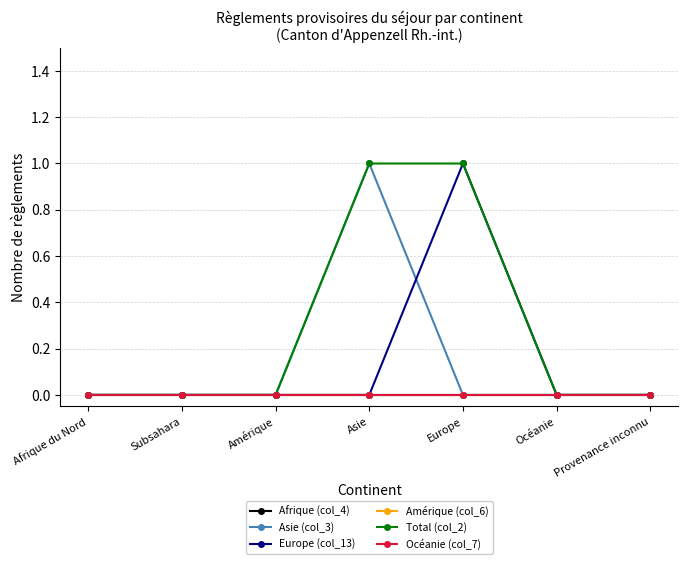

Does the chart have visible grid lines?

Yes